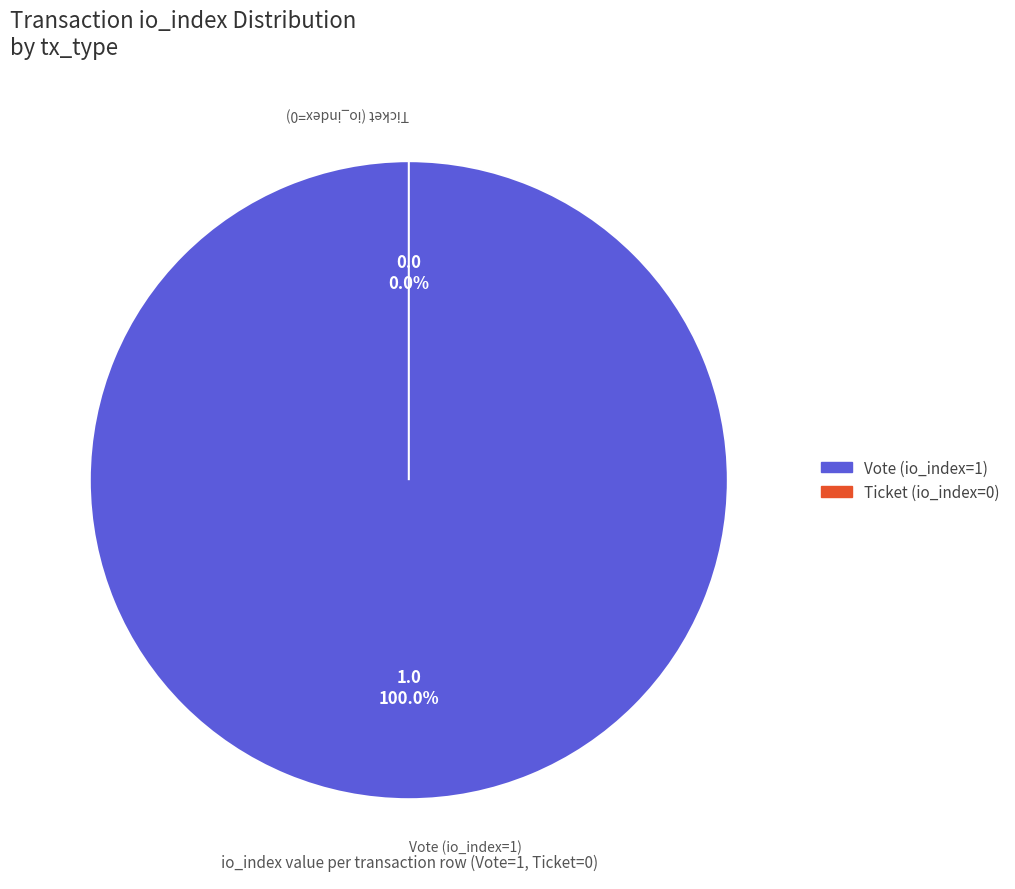

The Vote (io_index=1) slice represents 100% of the pie. True or false?

True